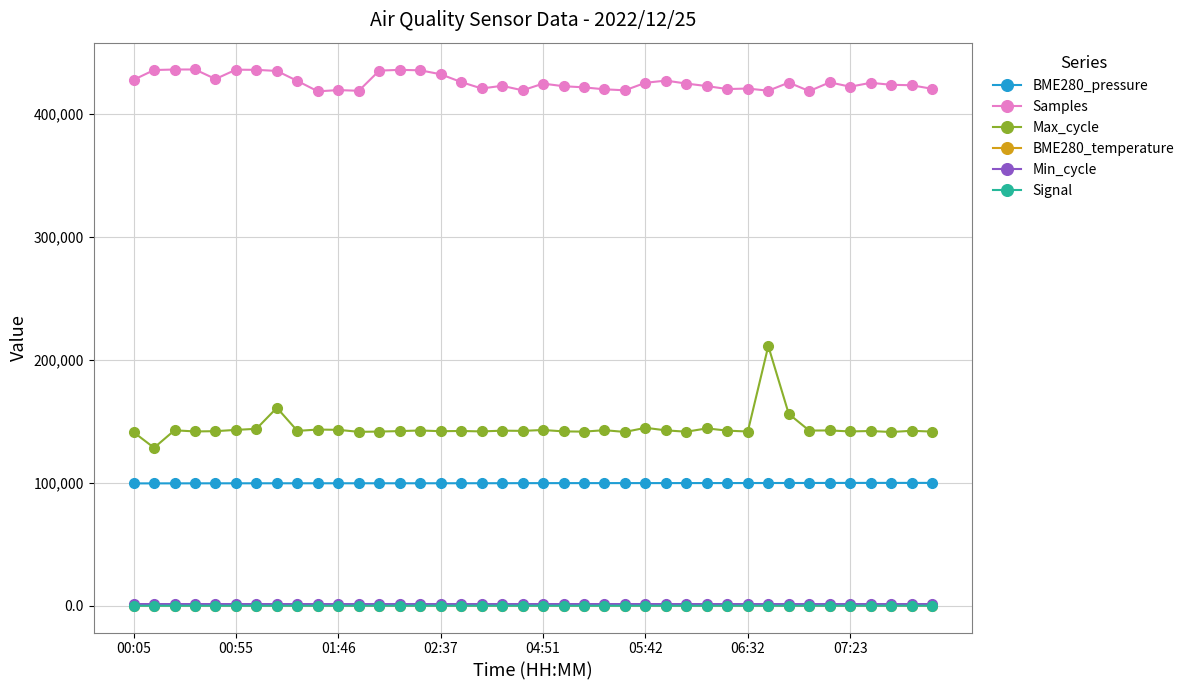

What is the minimum value shown in the chart?

-68.0